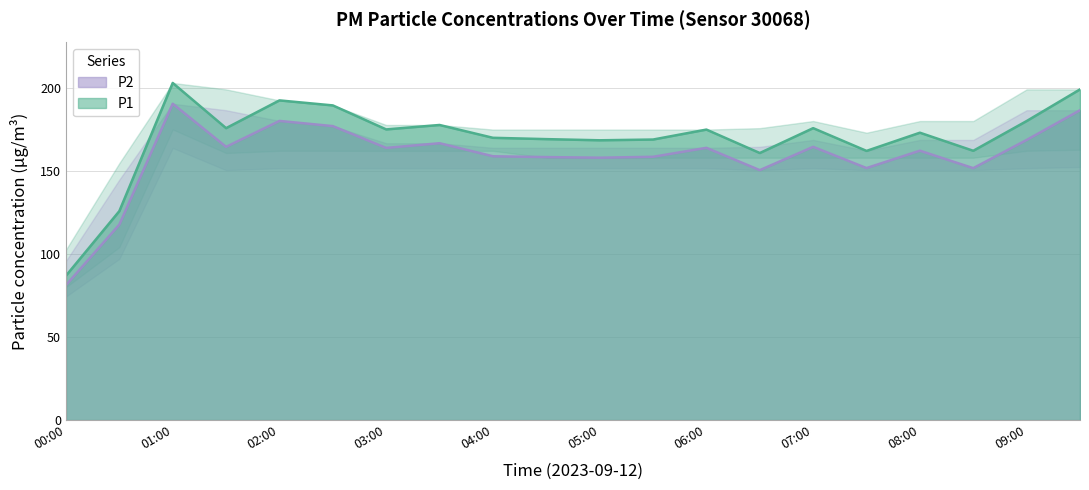

Read the P2 value at 04:00.

159.1